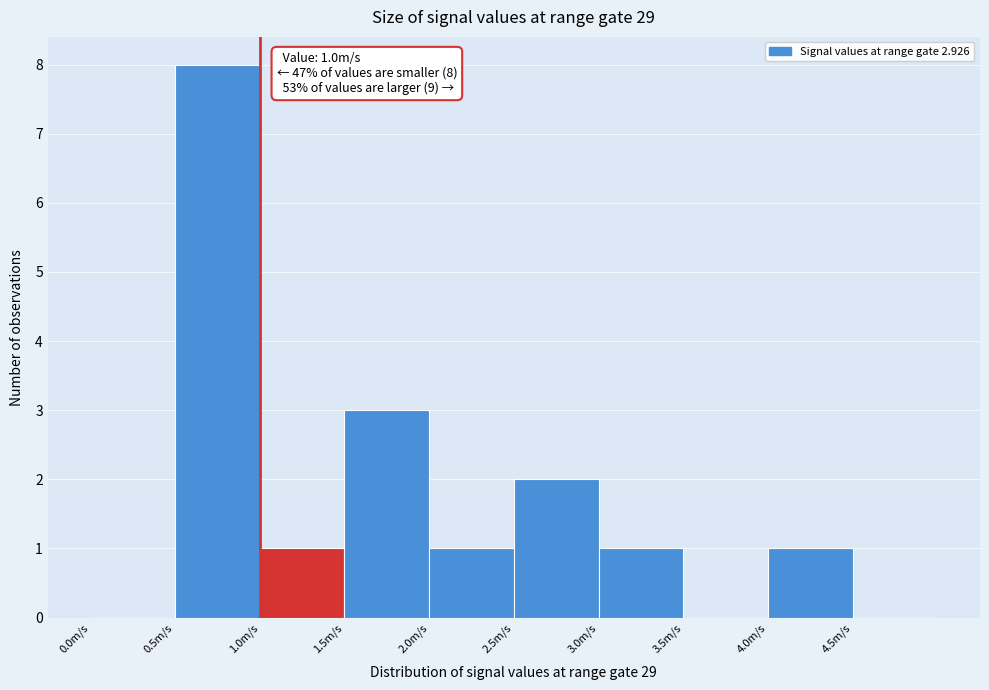

Over which range of the x-axis is the bar tallest?

0.5 to 1.0